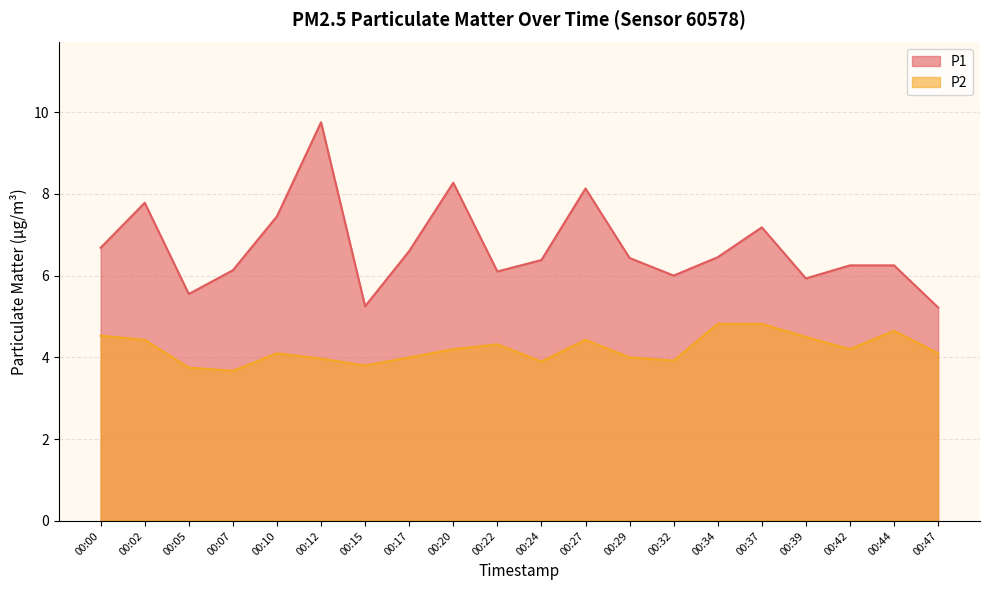

True or false: P1 and P2 intersect in this chart.

False